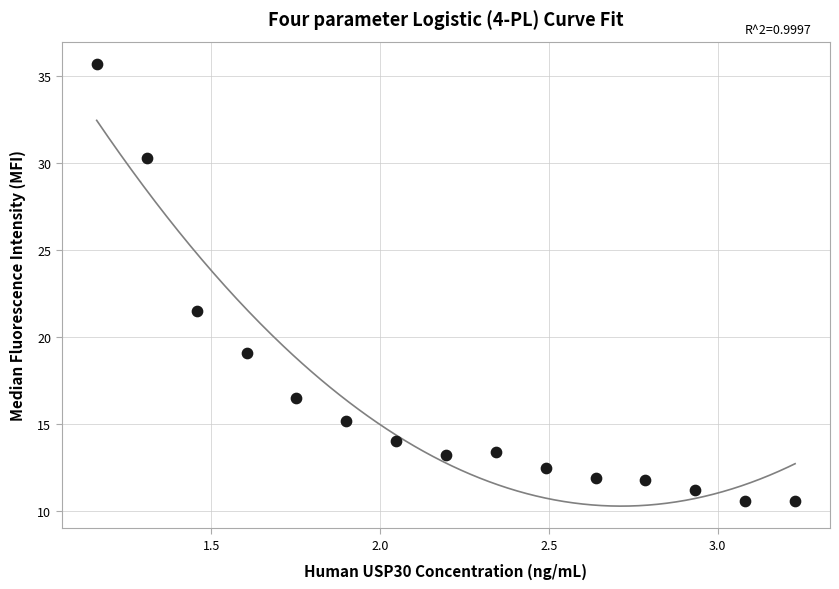

What is the range of Y values (max minus min)?

25.1